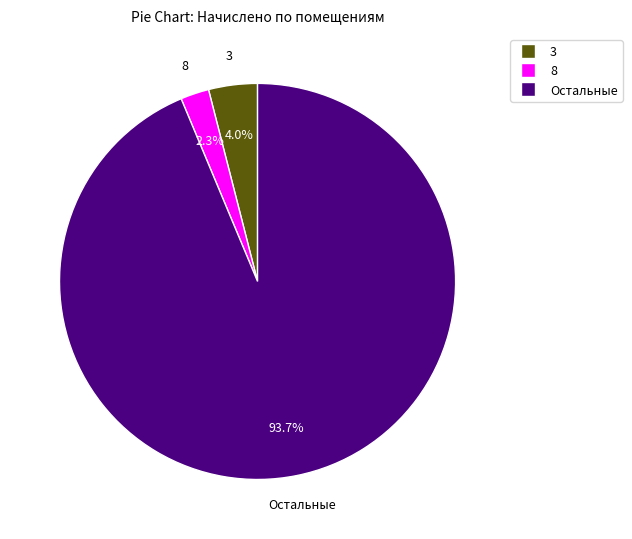

To the nearest percent, what is the difference between the largest and smallest slice percentages?

91%